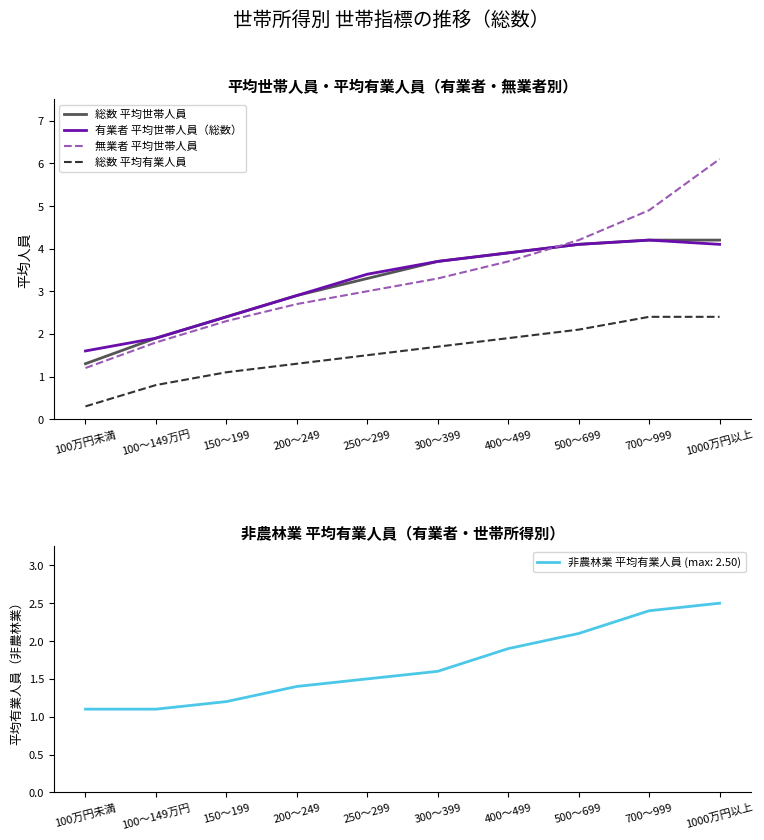

How many values in the 総数 平均有業人員 series are below 1?

2